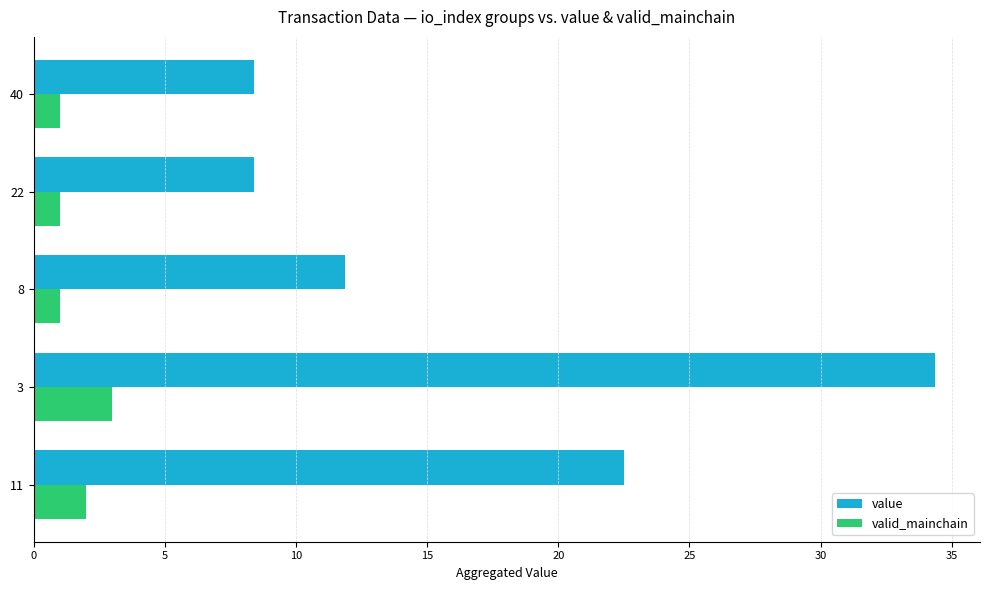

What is the spread (max minus min) of values at 8?

10.9